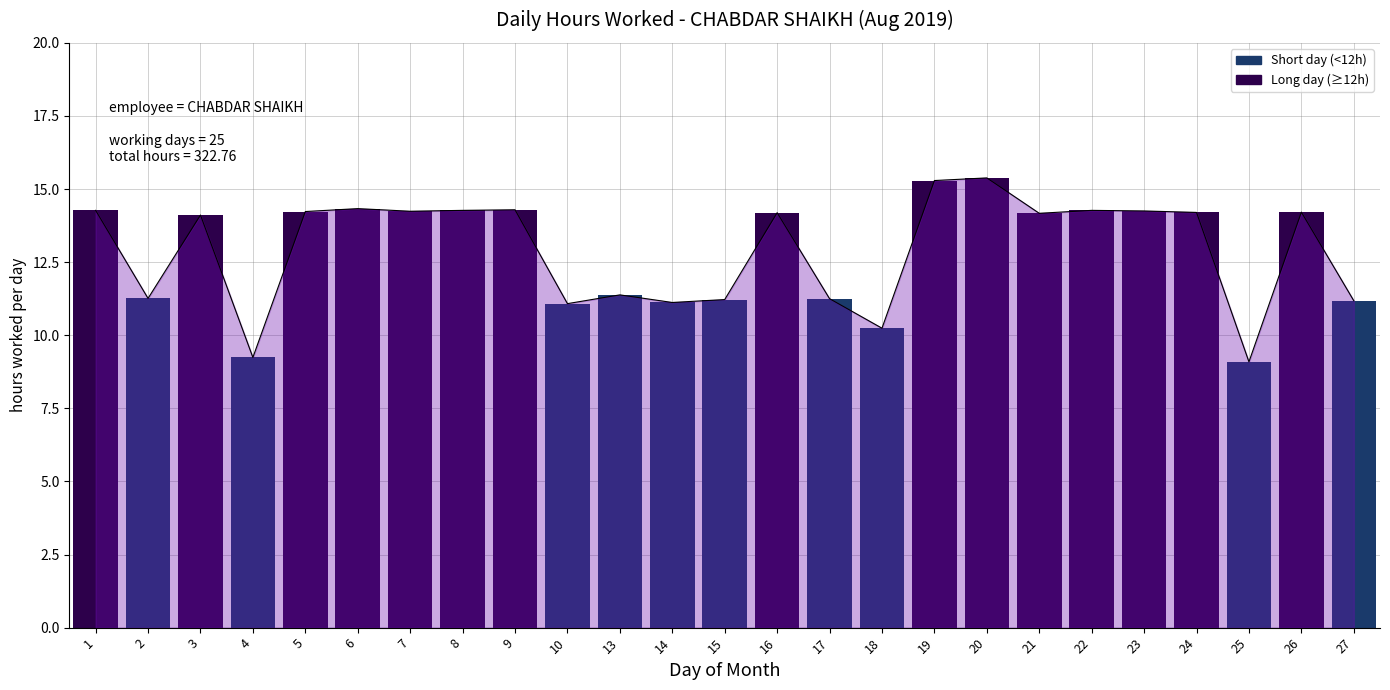

Reading left to right, what are all the values shown in this chart?

14.3	11.3	14.1	9.2	14.2	14.3	14.2	14.3	14.3	11.1	11.4	11.1	11.2	14.2	11.2	10.2	15.3	15.4	14.2	14.3	14.2	14.2	9.1	14.2	11.2